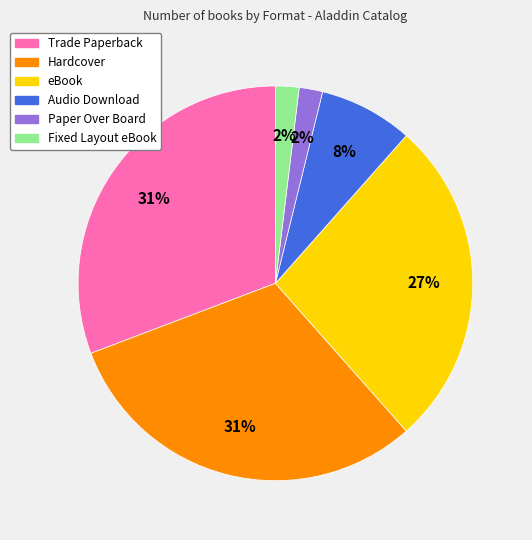

How many slices are in this pie chart?

6